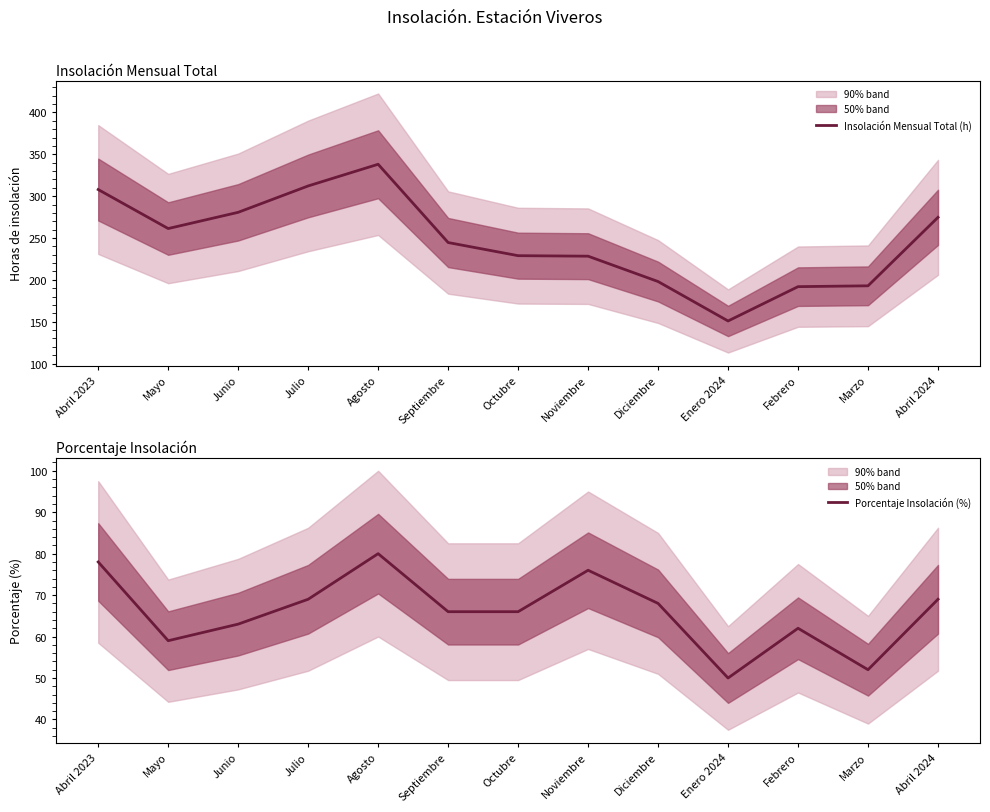

Is the value of Insolación Mensual Total (h) at Noviembre greater than the value of Porcentaje Insolación (%) at Febrero?

Yes